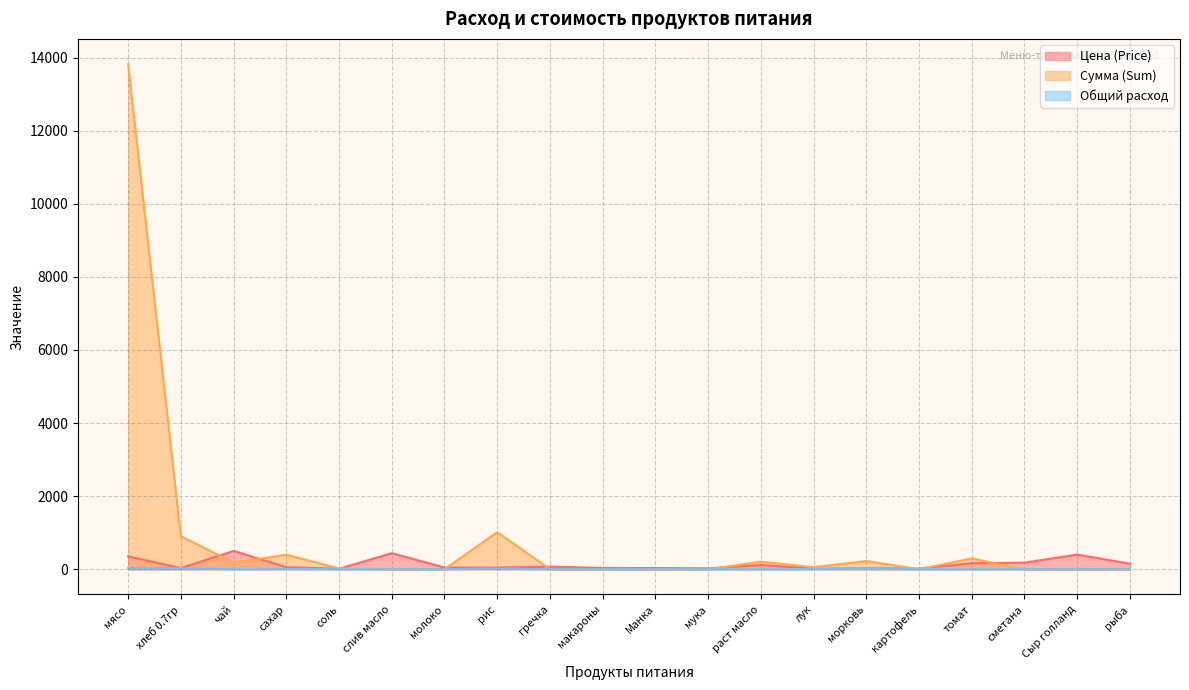

At how many categories does at least one series exceed 2838?

1